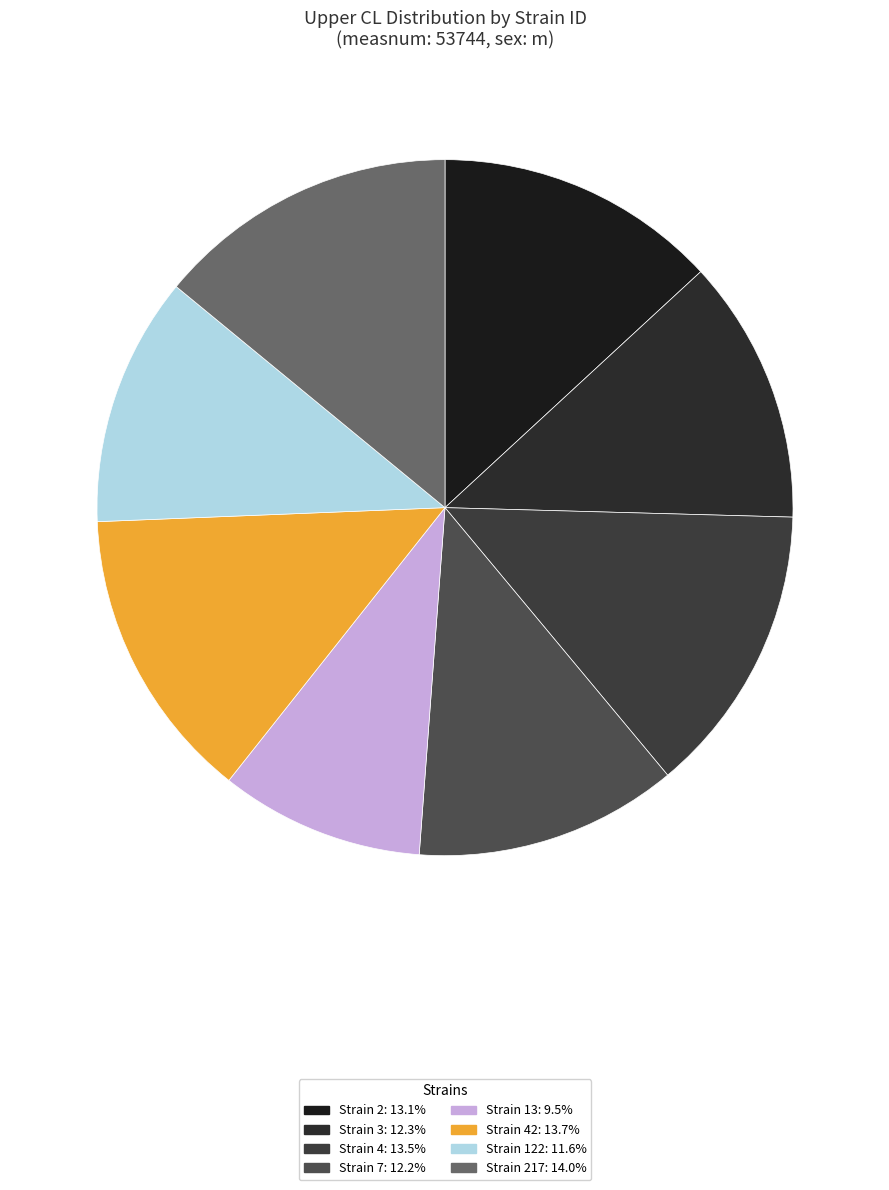

What is the largest slice in the pie chart?

217